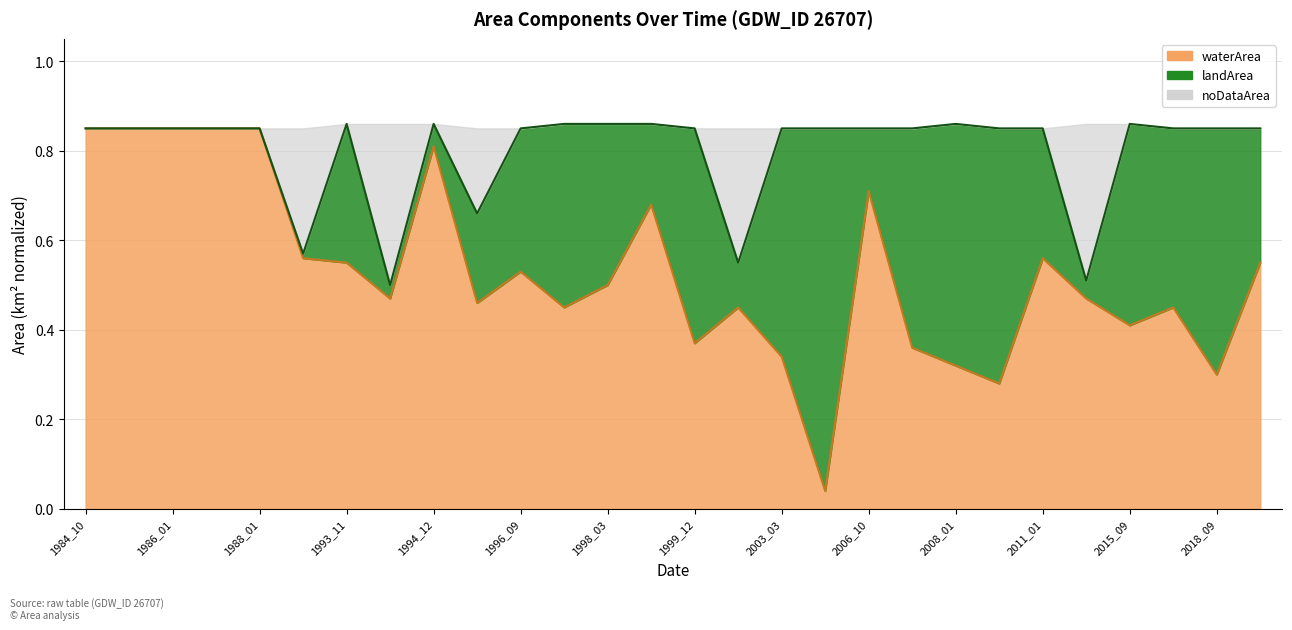

True or false: waterArea and noDataArea intersect in this chart.

False